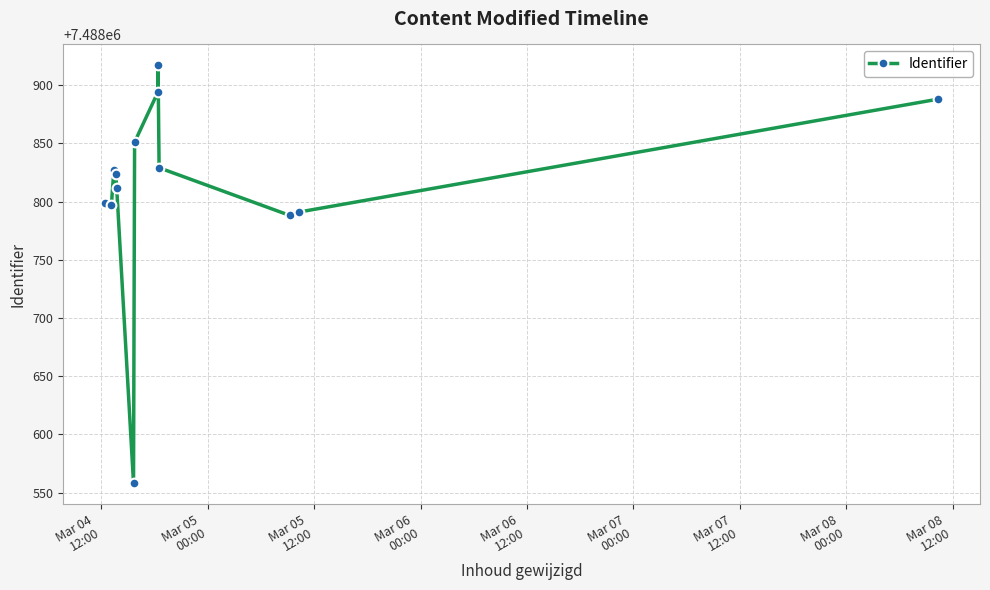

True or false: there are more than 1 points higher than both neighbors.

True